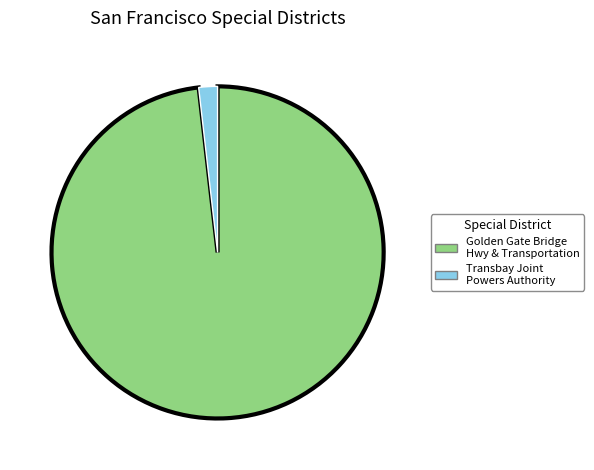

Do Transbay Joint Powers Authority and Golden Gate Bridge Hwy & Transportation together represent more than half of the pie?

Yes